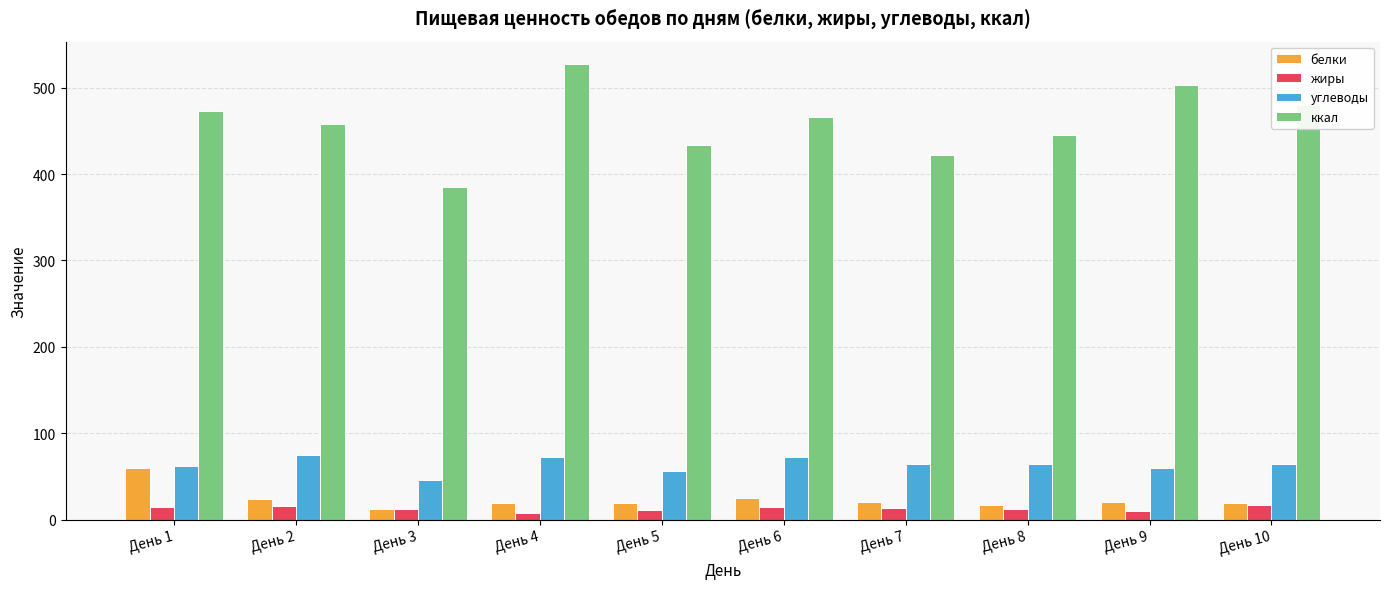

True or false: ккал has a value of 268.8 at День 6.

False